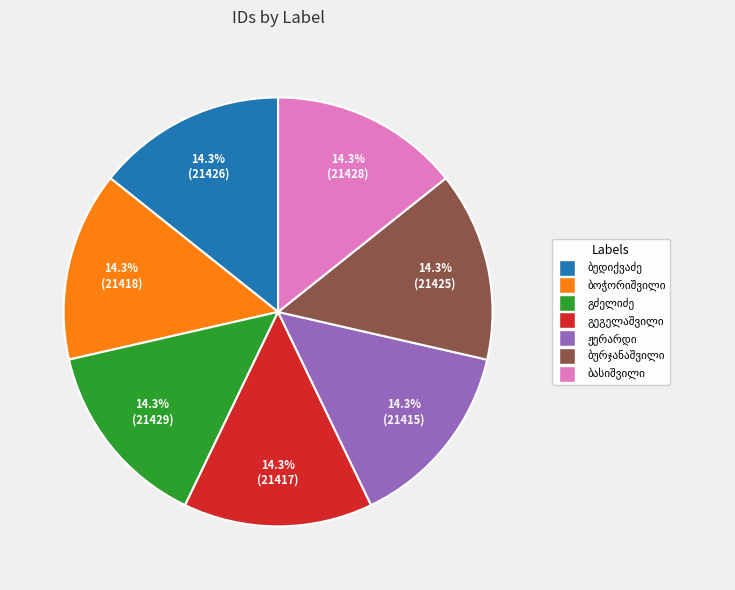

Is there a majority slice in this chart?

No